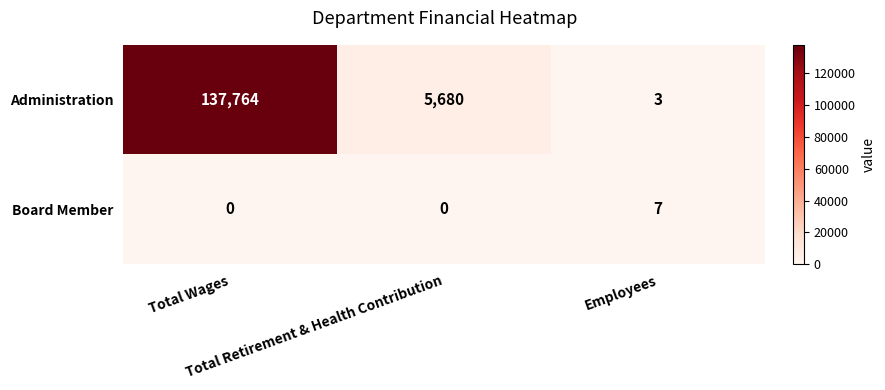

Which series has the largest range (max minus min)?

Administration